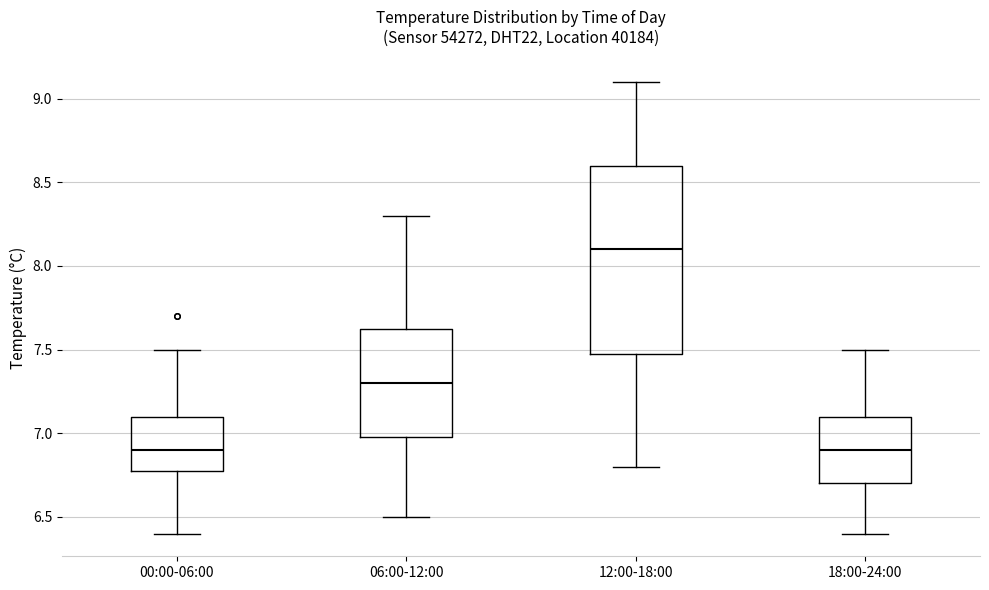

Comparing the boxes themselves (not the whiskers), which one is the tallest?

12:00-18:00